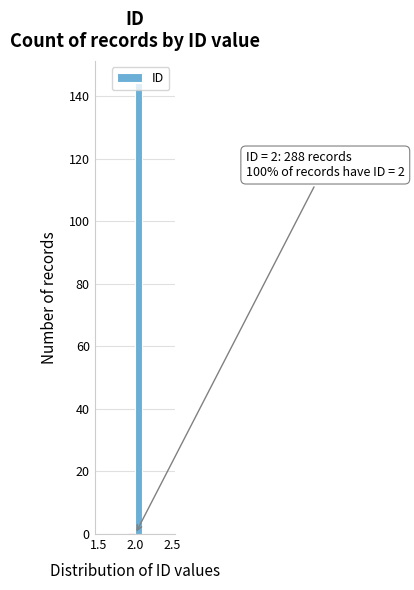

Read against the x-axis, roughly where is the centre of the tallest bar?

2.05